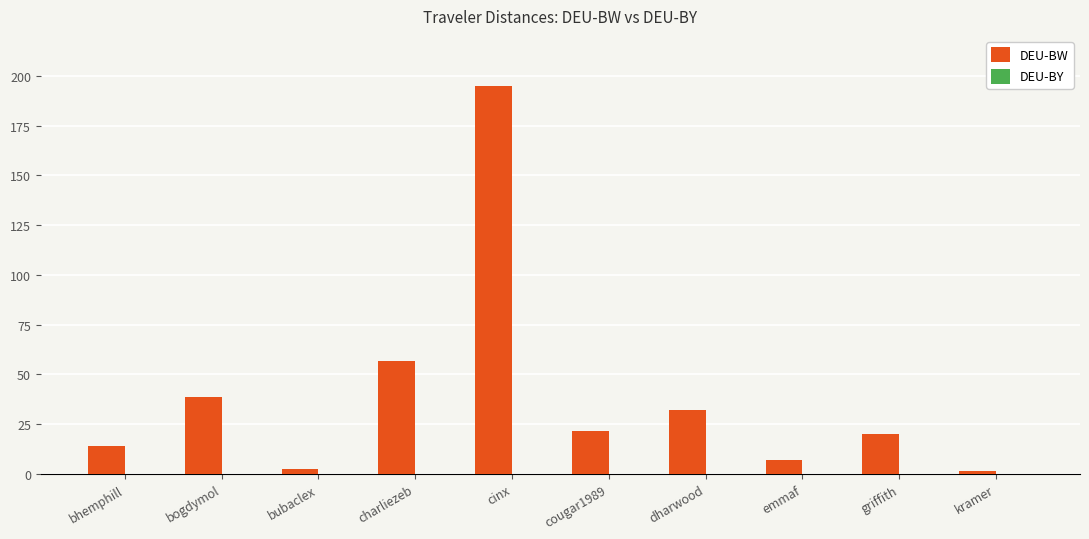

What is the average value?

38.9